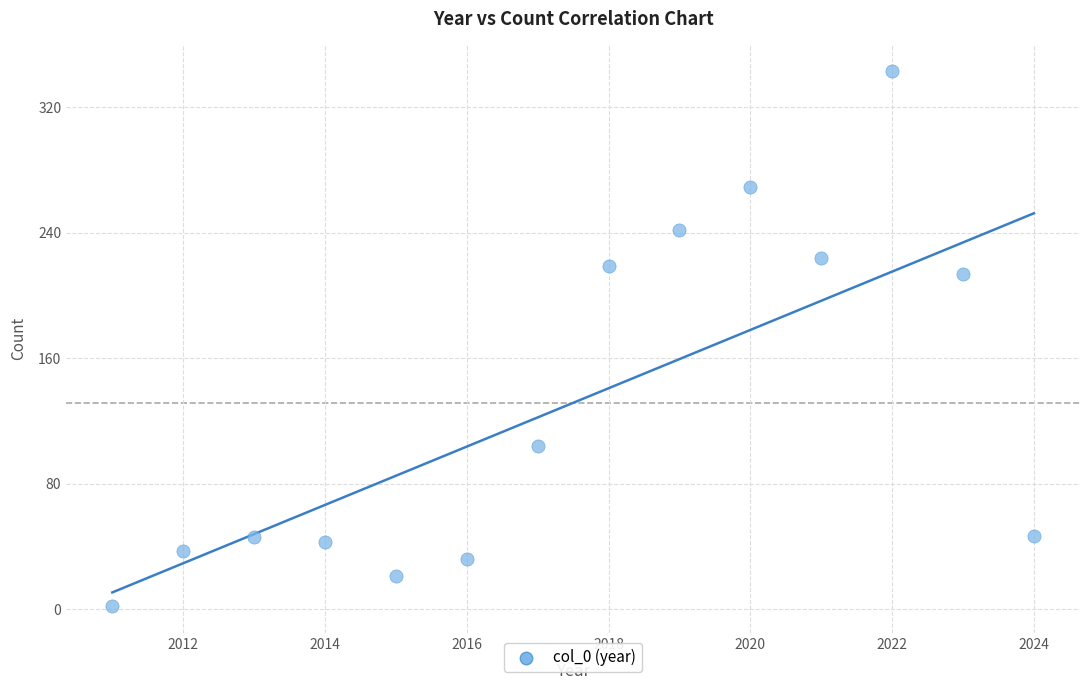

What Y value in the scatter plot is closest to 172?

214